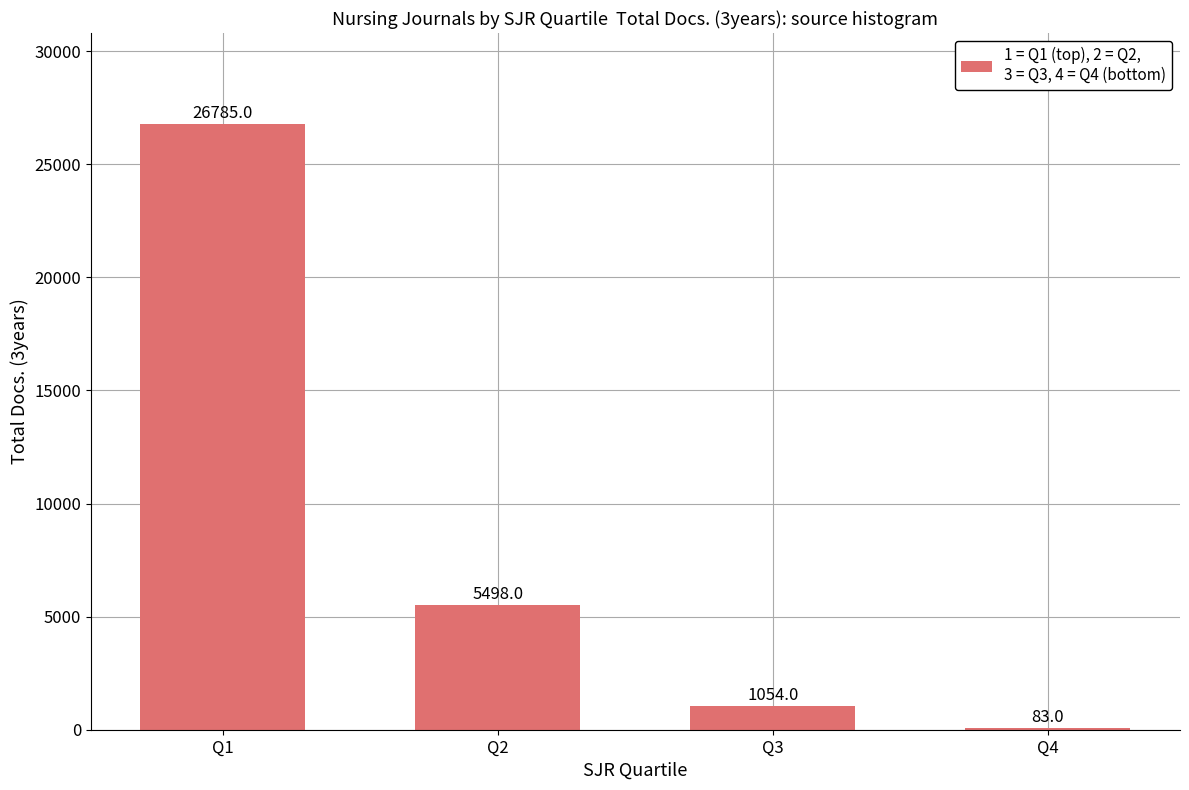

At which category does the chart reach its peak across all series?

Q1